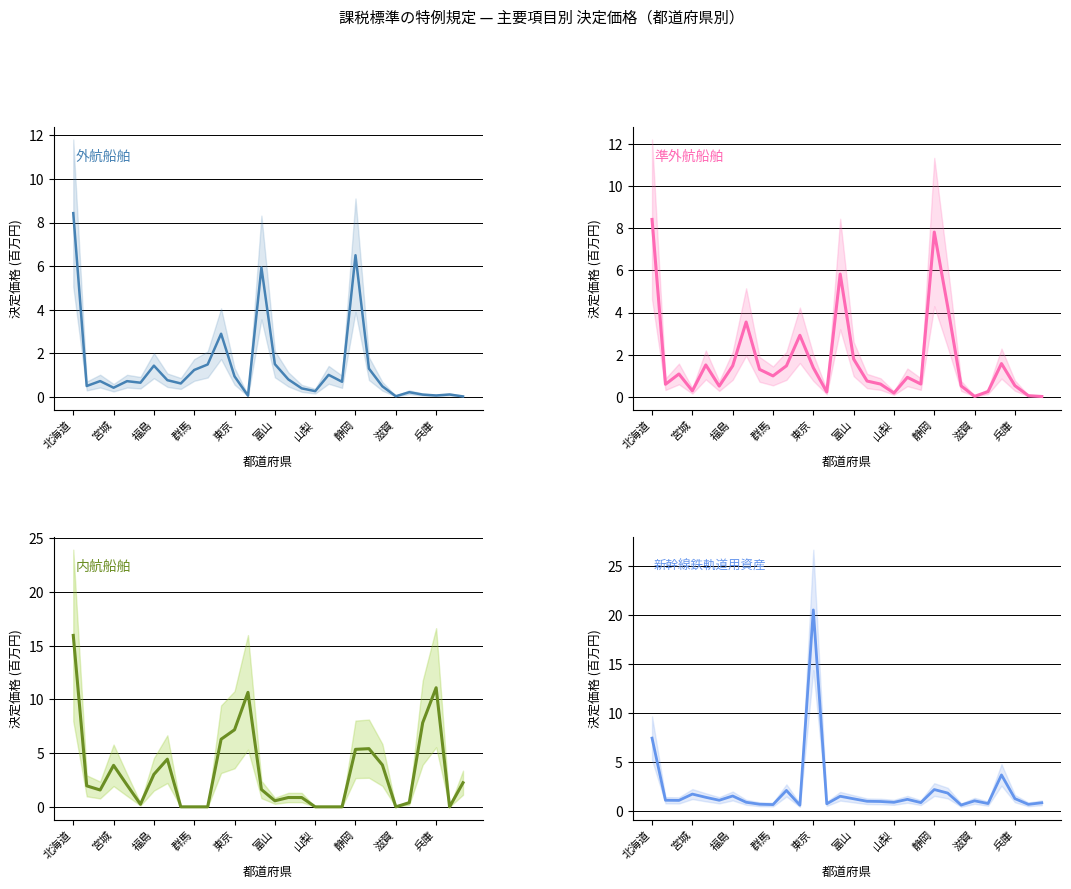

How many intersections are there between 内航船舶 and 外航船舶?

12